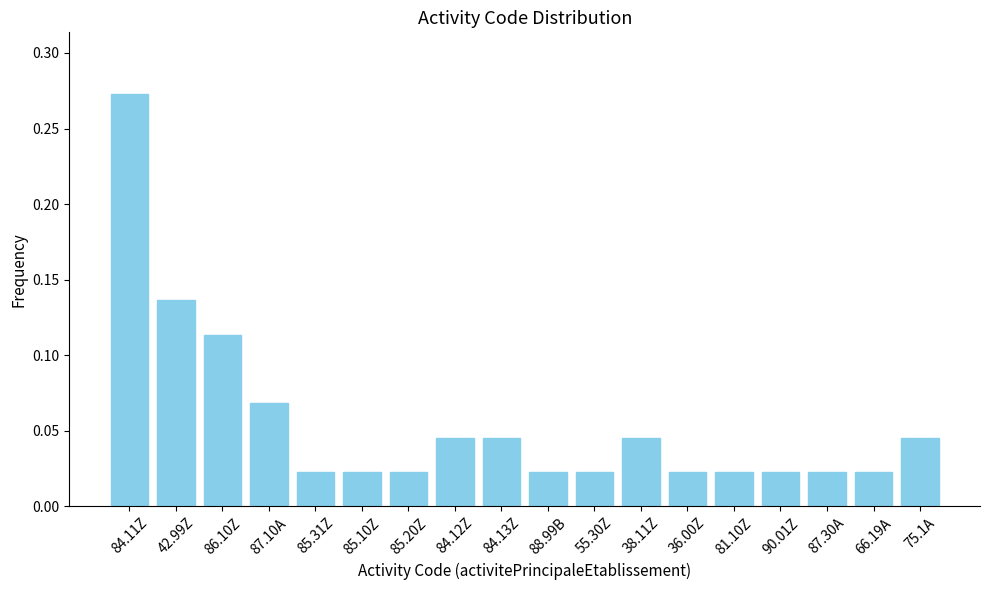

Which category has the highest value across all series?

84.11Z